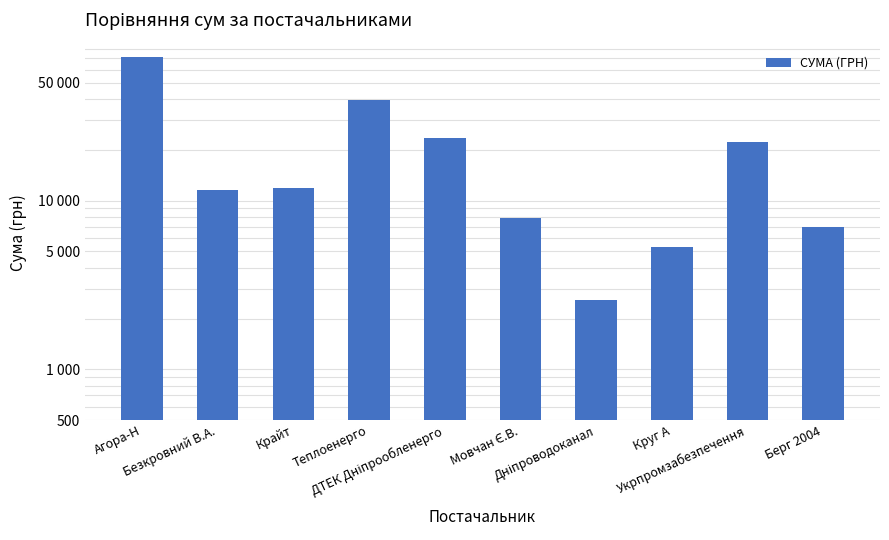

Rank the categories by value from lowest to highest.

Дніпроводоканал, Круг А, Берг 2004, Мовчан Є.В., Безкровний В.А., Крайт, Укрпромзабезпечення, ДТЕК Дніпрообленерго, Теплоенерго, Агора-Н